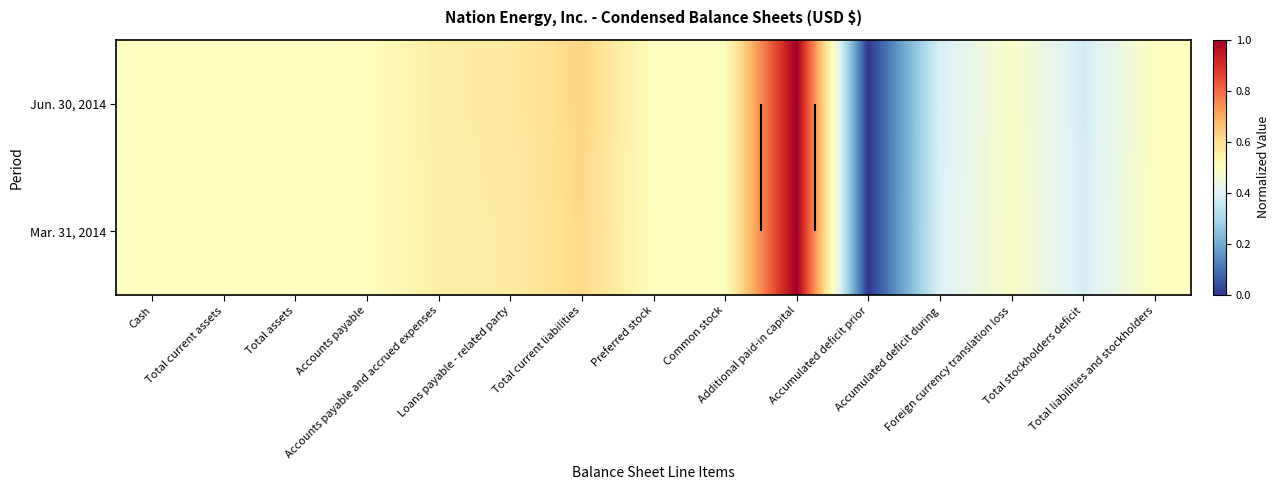

Rank the series by their average value, from highest to lowest.

Jun. 30, 2014, Mar. 31, 2014